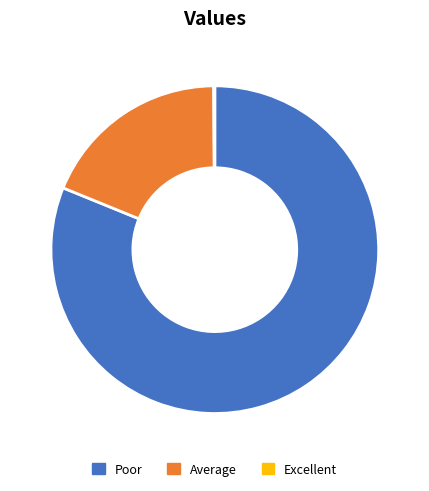

Is there any slice that represents more than half of the pie?

Yes